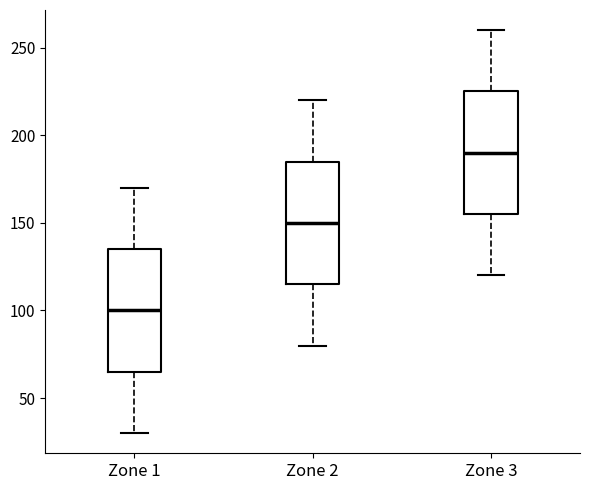

Where does the lower whisker of the box for Zone 3 end on the y-axis? The values are not printed on the chart, so give them approximately, as read against the axis.

120